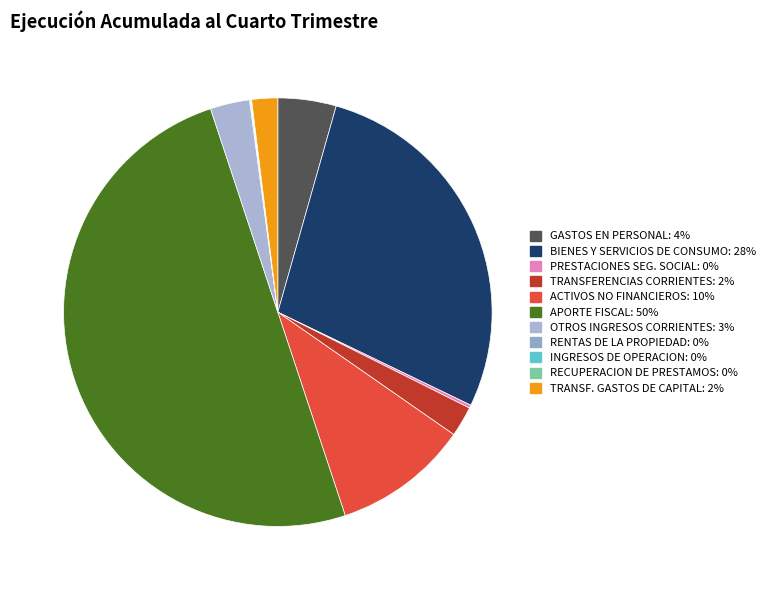

To the nearest percent, what is the difference between the largest and smallest slice percentages?

50%